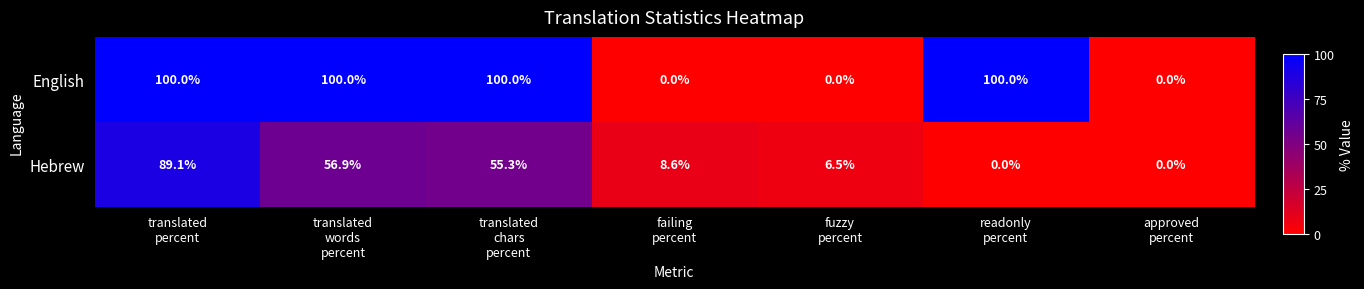

Count the English values in the range 0 to 100.

7